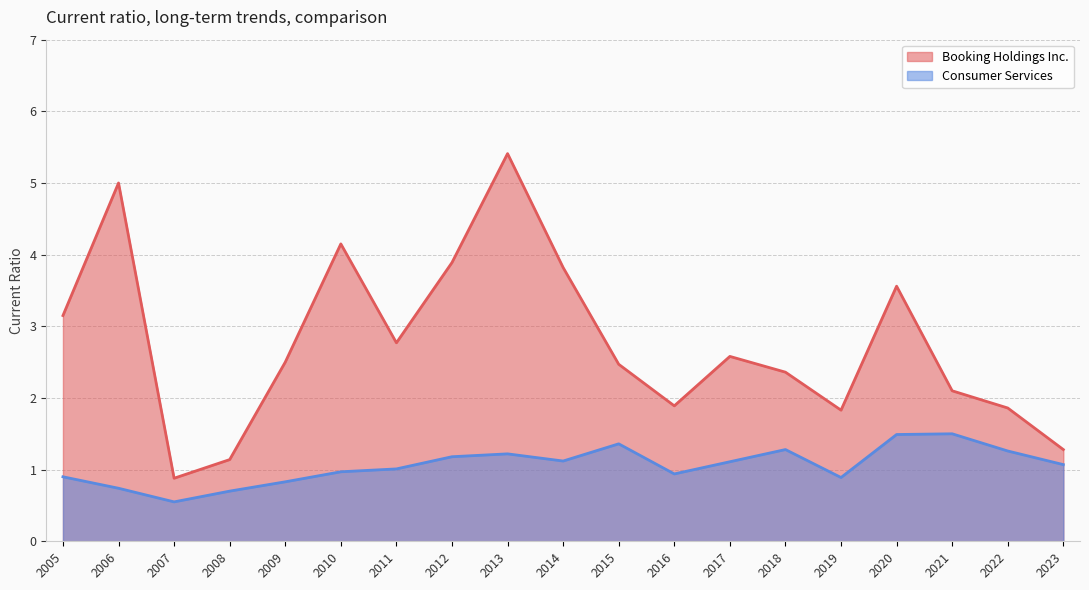

Reading right to left, transcribe all the data shown in this chart.

Booking Holdings Inc.: 1.3	1.9	2.1	3.6	1.8	2.4	2.6	1.9	2.5	3.8	5.4	3.9	2.8	4.2	2.5	1.1	0.9	5.0	3.1
Consumer Services: 1.1	1.3	1.5	1.5	0.9	1.3	1.1	0.9	1.4	1.1	1.2	1.2	1.0	1.0	0.8	0.7	0.6	0.7	0.9